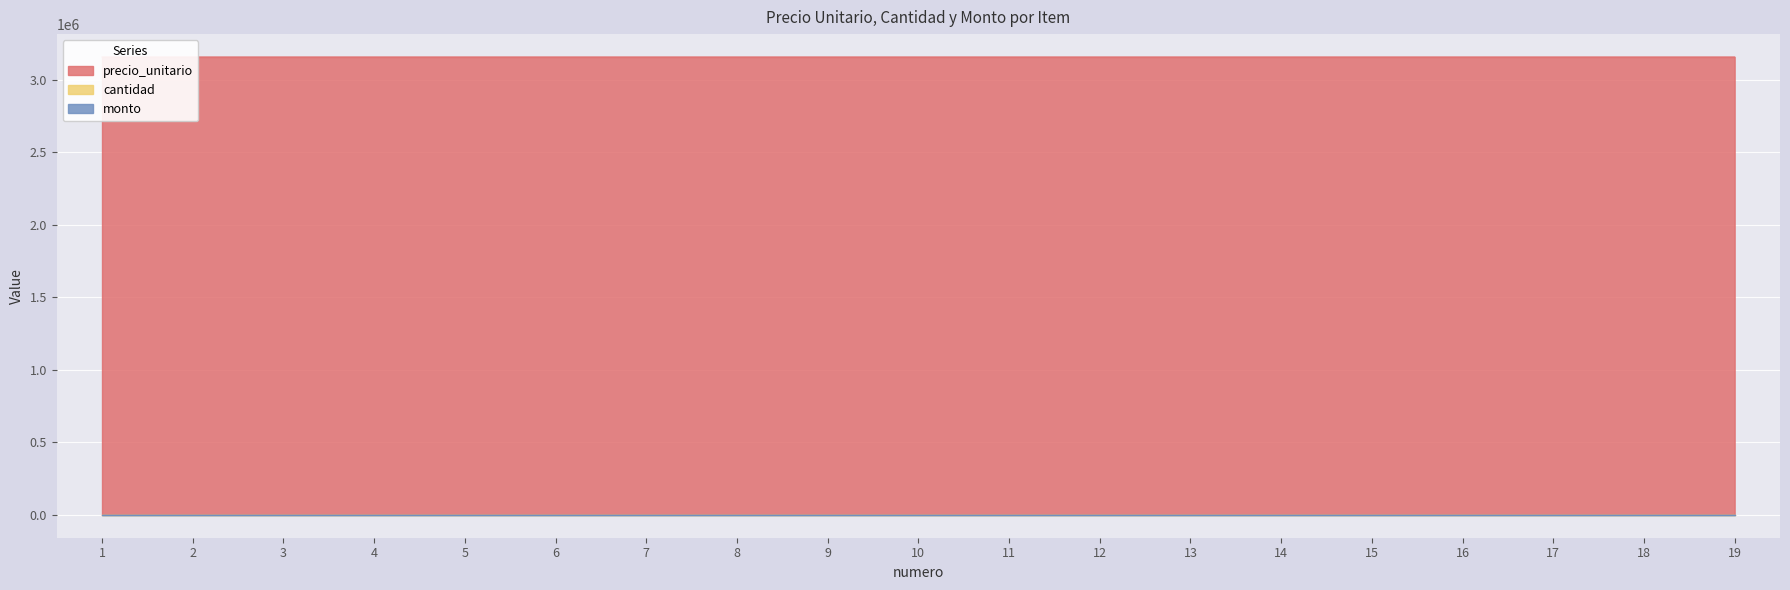

Which category has the lowest value in the monto series?

1